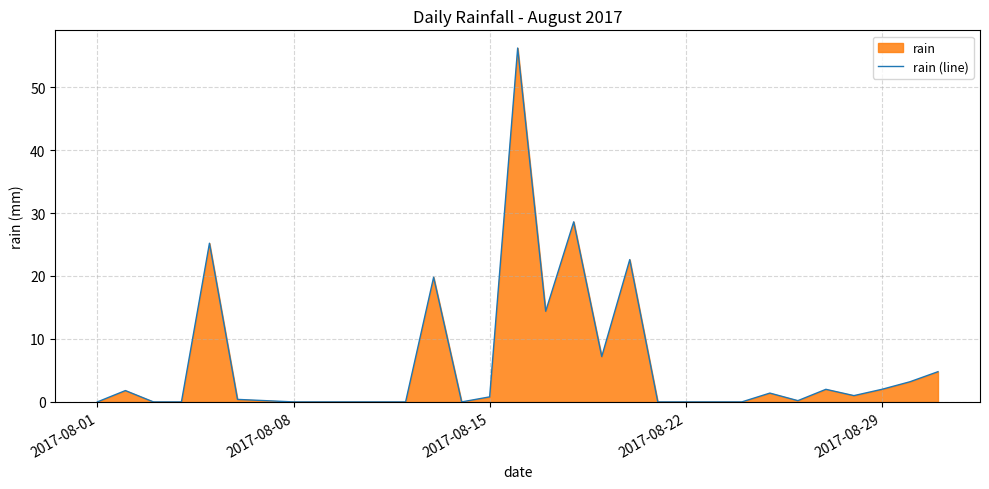

What is the greatest value displayed?

56.2